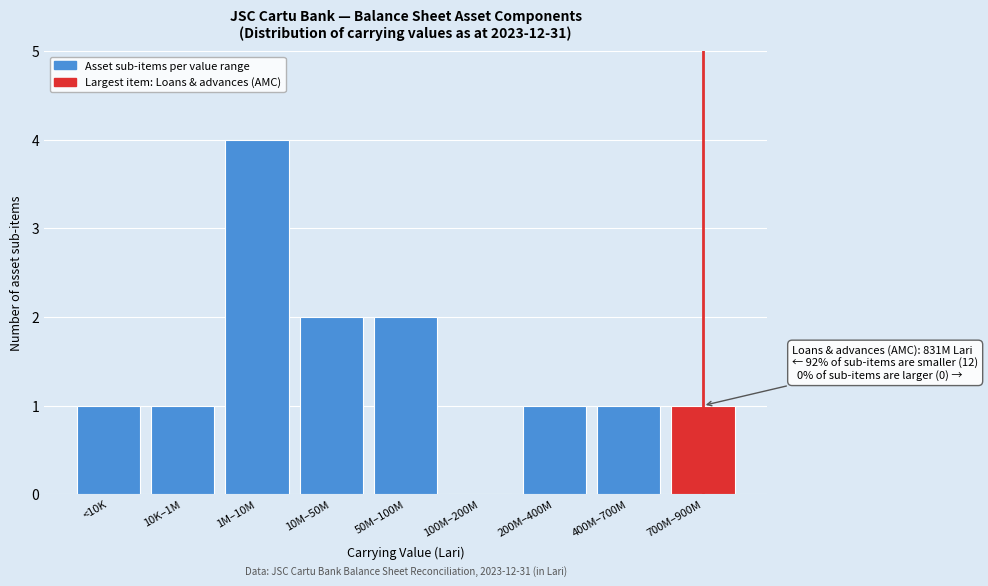

Reading right to left, transcribe all the data shown in this chart.

700M–900M=1	400M–700M=1	200M–400M=1	100M–200M=0	50M–100M=2	10M–50M=2	1M–10M=4	10K–1M=1	<10K=1